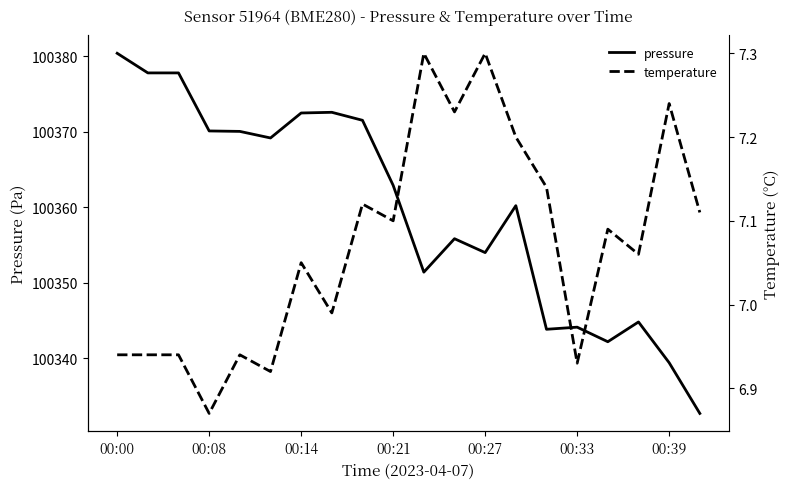

What are all the series names shown in the legend?

pressure, temperature